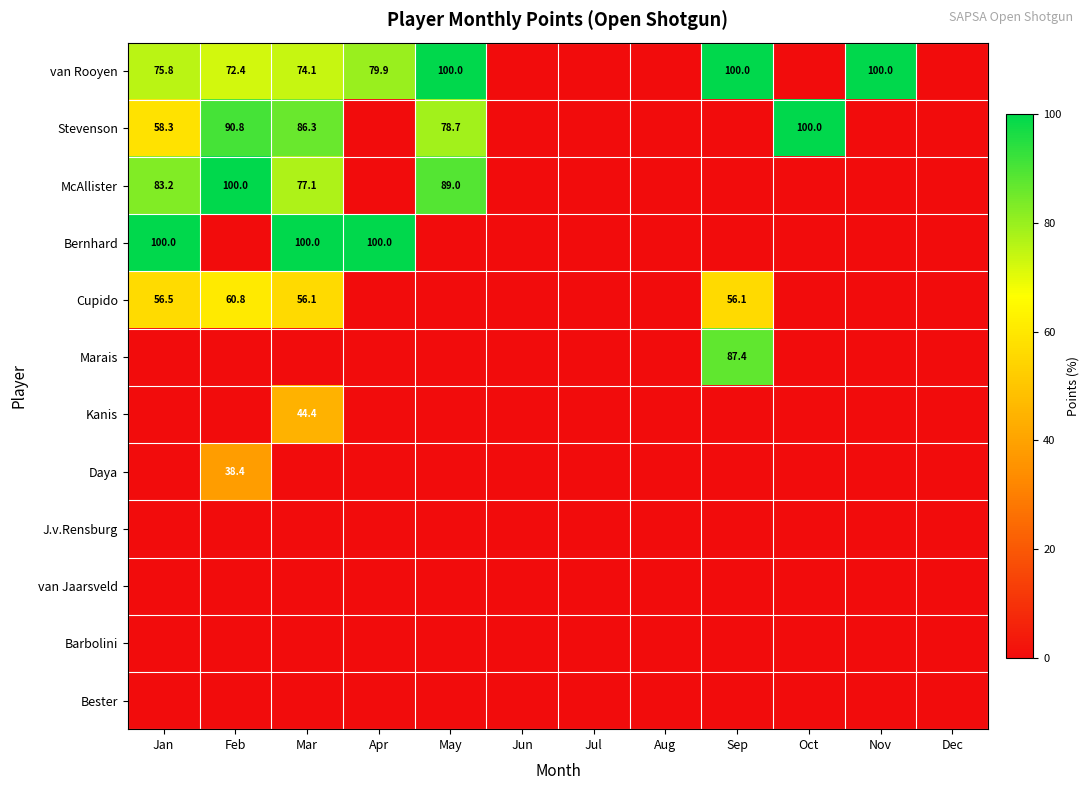

The value of Kanis at Nov is -13.9. True or false?

False